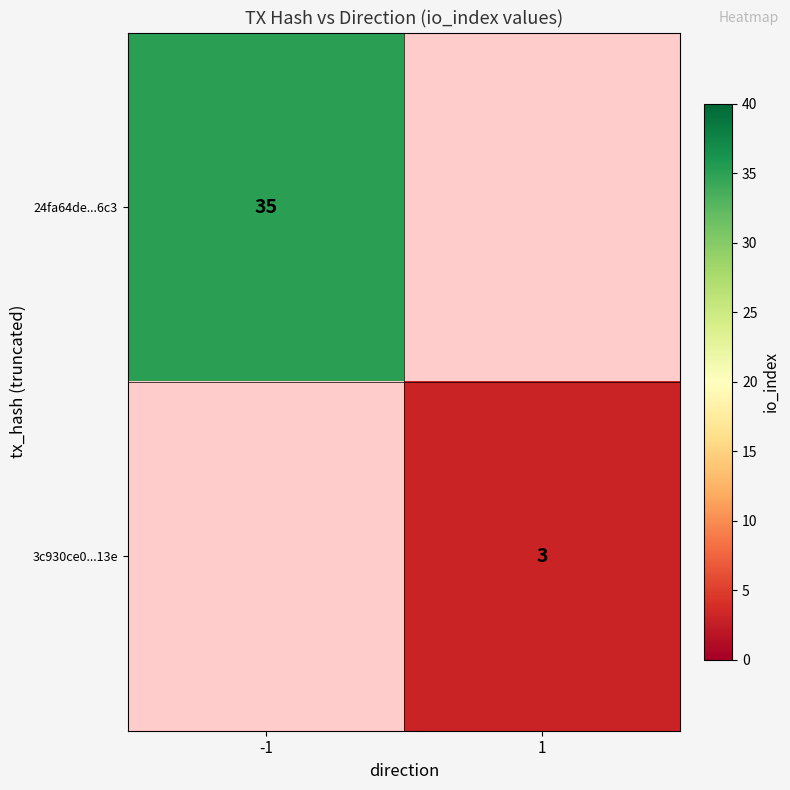

Is the value of 24fa64de...6c3 at -1 greater than the value of 3c930ce0...13e at 1?

Yes